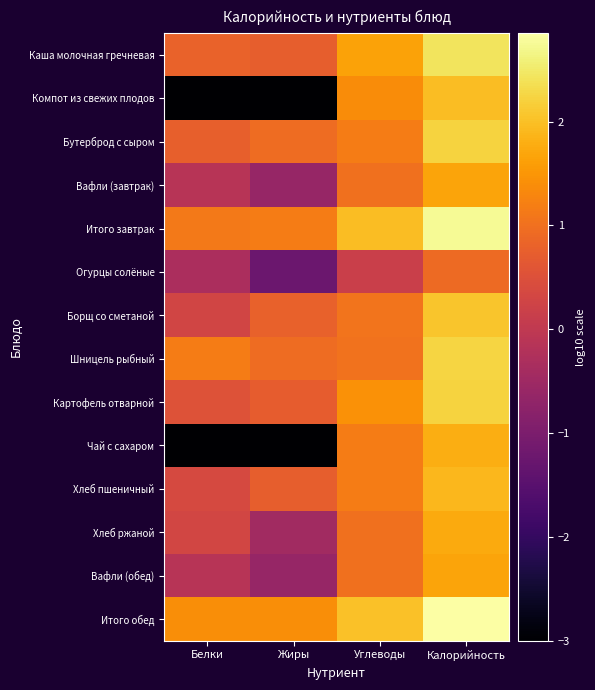

Reading left to right, list all the values displayed in this chart.

Каша молочная гречневая: Белки=0.8	Жиры=0.7	Углеводы=1.7	Калорийность=2.4
Компот из свежих плодов: Белки=-3.0	Жиры=-3.0	Углеводы=1.4	Калорийность=2.0
Бутерброд с сыром: Белки=0.8	Жиры=0.9	Углеводы=1.2	Калорийность=2.2
Вафли (завтрак): Белки=-0.1	Жиры=-0.6	Углеводы=1.0	Калорийность=1.7
Итого завтрак: Белки=1.1	Жиры=1.2	Углеводы=2.0	Калорийность=2.8
Огурцы солёные: Белки=-0.3	Жиры=-1.2	Углеводы=0.2	Калорийность=0.9
Борщ со сметаной: Белки=0.3	Жиры=0.8	Углеводы=1.1	Калорийность=2.1
Шницель рыбный: Белки=1.2	Жиры=0.9	Углеводы=1.0	Калорийность=2.2
Картофель отварной: Белки=0.5	Жиры=0.7	Углеводы=1.4	Калорийность=2.2
Чай с сахаром: Белки=-3.0	Жиры=-3.0	Углеводы=1.2	Калорийность=1.8
Хлеб пшеничный: Белки=0.4	Жиры=0.7	Углеводы=1.2	Калорийность=1.9
Хлеб ржаной: Белки=0.3	Жиры=-0.4	Углеводы=1.0	Калорийность=1.7
Вафли (обед): Белки=-0.1	Жиры=-0.6	Углеводы=1.0	Калорийность=1.7
Итого обед: Белки=1.4	Жиры=1.4	Углеводы=2.0	Калорийность=2.9